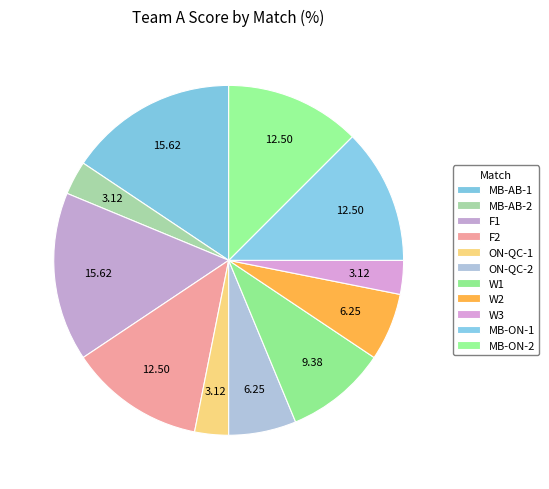

To the nearest percent, what percentage of the pie is MB-AB-2?

3%